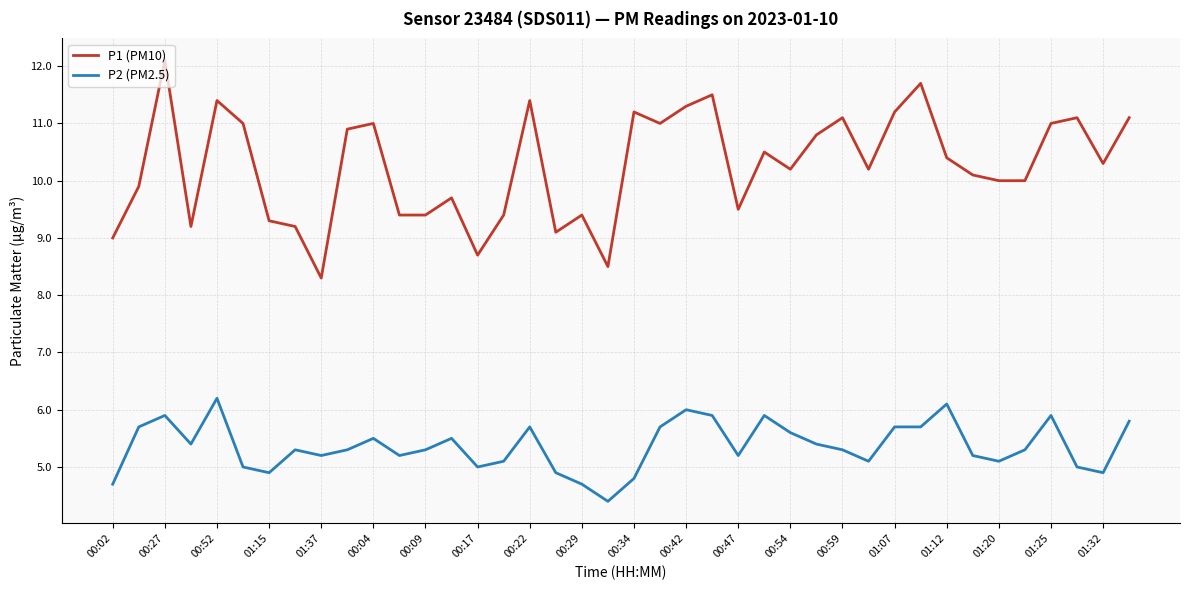

Rank the series by their maximum value, from highest to lowest.

P1 (PM10), P2 (PM2.5)